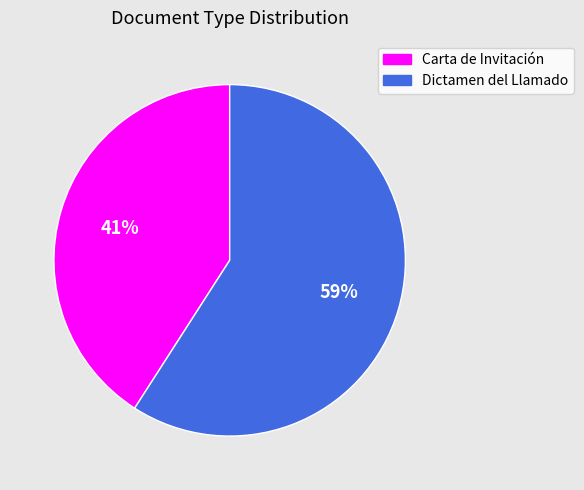

Is the sum of Carta de Invitación and Dictamen del Llamado greater than half?

Yes